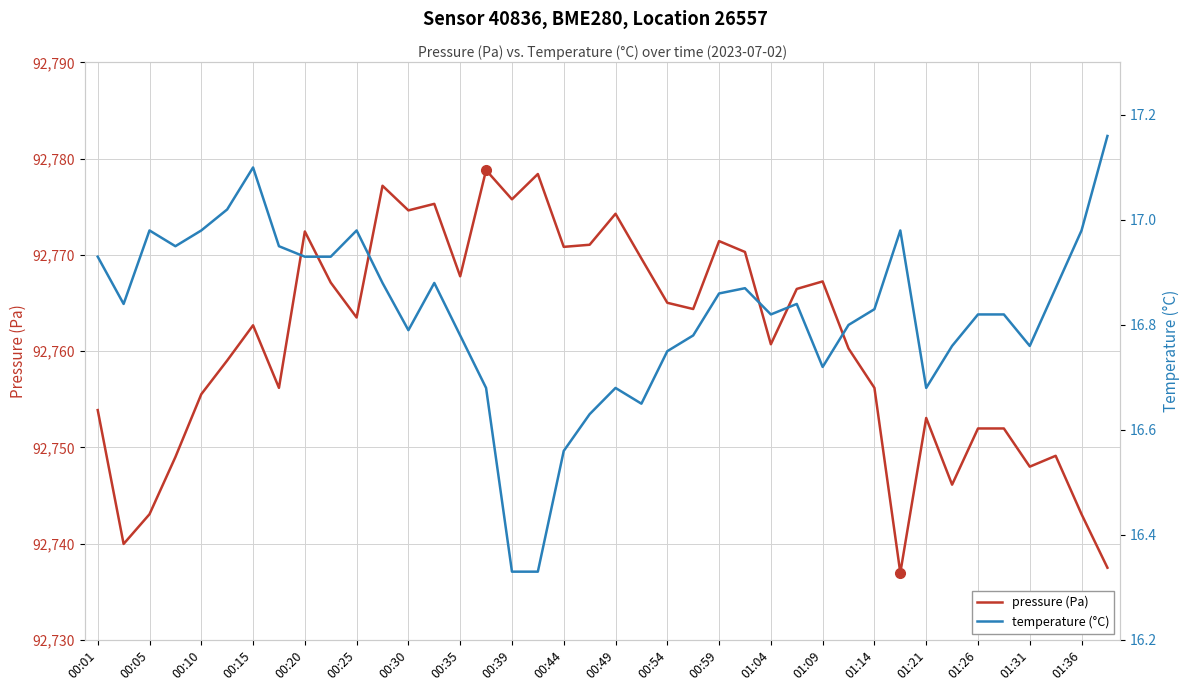

Rank the series by their average value, from lowest to highest.

temperature (°C), pressure (Pa)